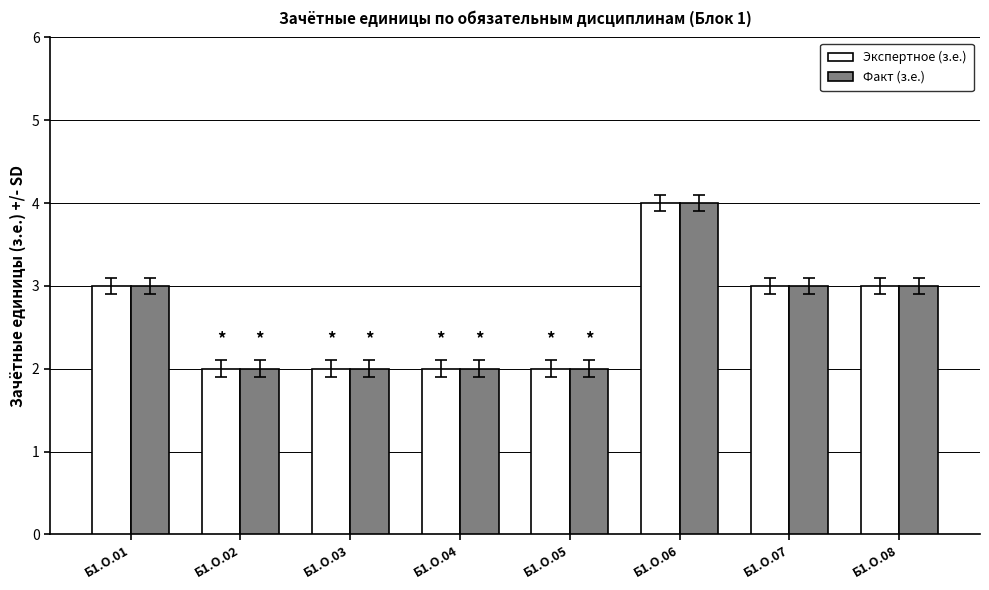

Reading left to right, transcribe all the data shown in this chart.

Экспертное (з.е.): Б1.О.01=3	Б1.О.02=2	Б1.О.03=2	Б1.О.04=2	Б1.О.05=2	Б1.О.06=4	Б1.О.07=3	Б1.О.08=3
Факт (з.е.): Б1.О.01=3	Б1.О.02=2	Б1.О.03=2	Б1.О.04=2	Б1.О.05=2	Б1.О.06=4	Б1.О.07=3	Б1.О.08=3